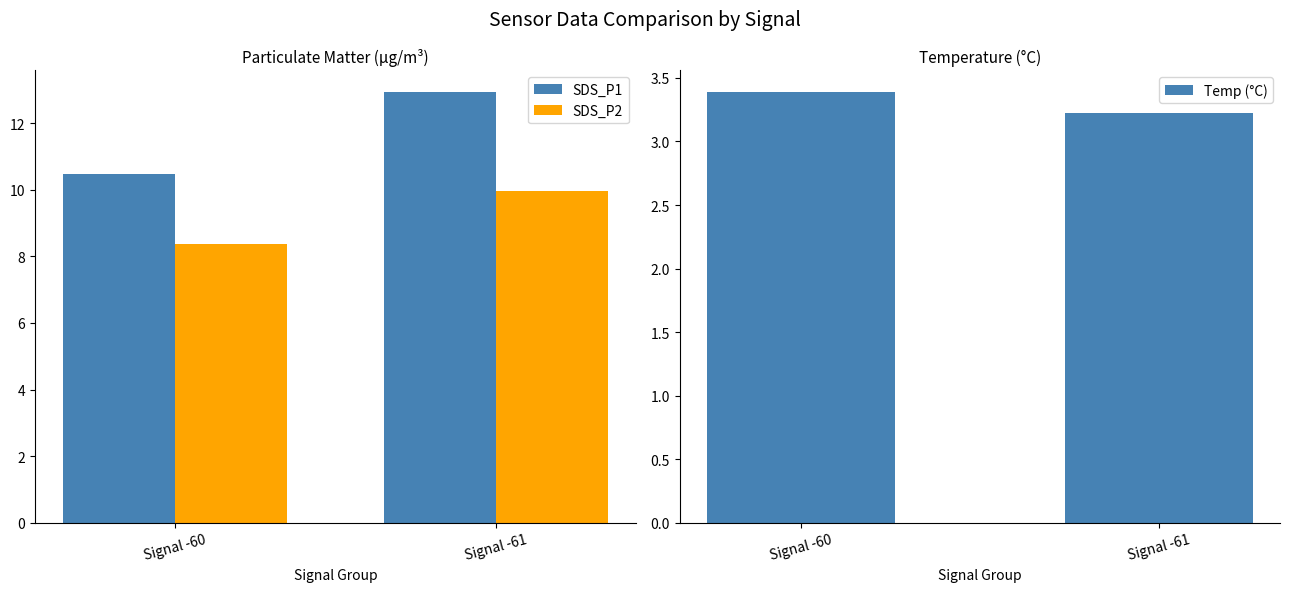

Which series has the largest total across all categories?

SDS_P1